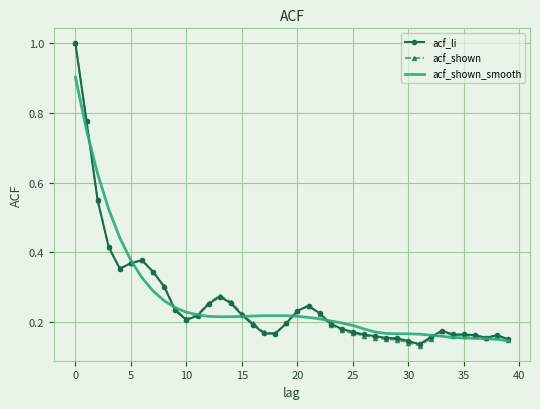

Which series has the widest spread of values?

acf_shown